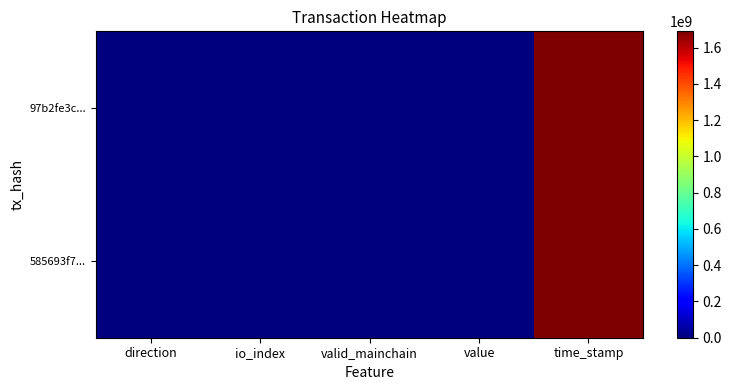

Which series has the widest spread of values?

97b2fe3c...